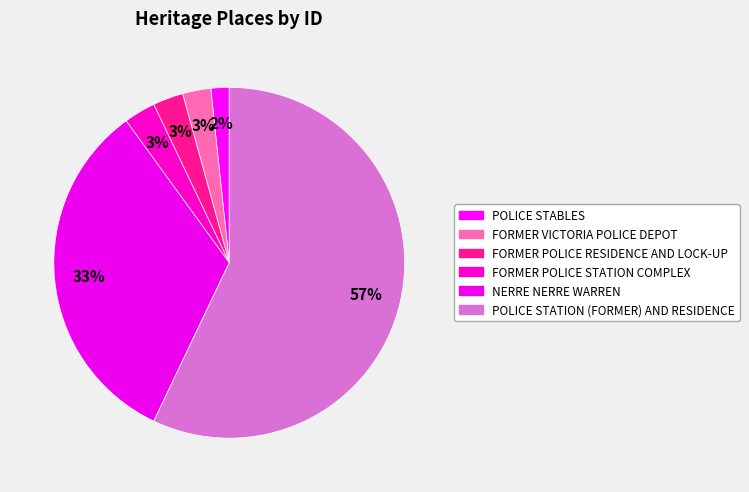

Which category has the smallest portion of the pie?

POLICE STABLES